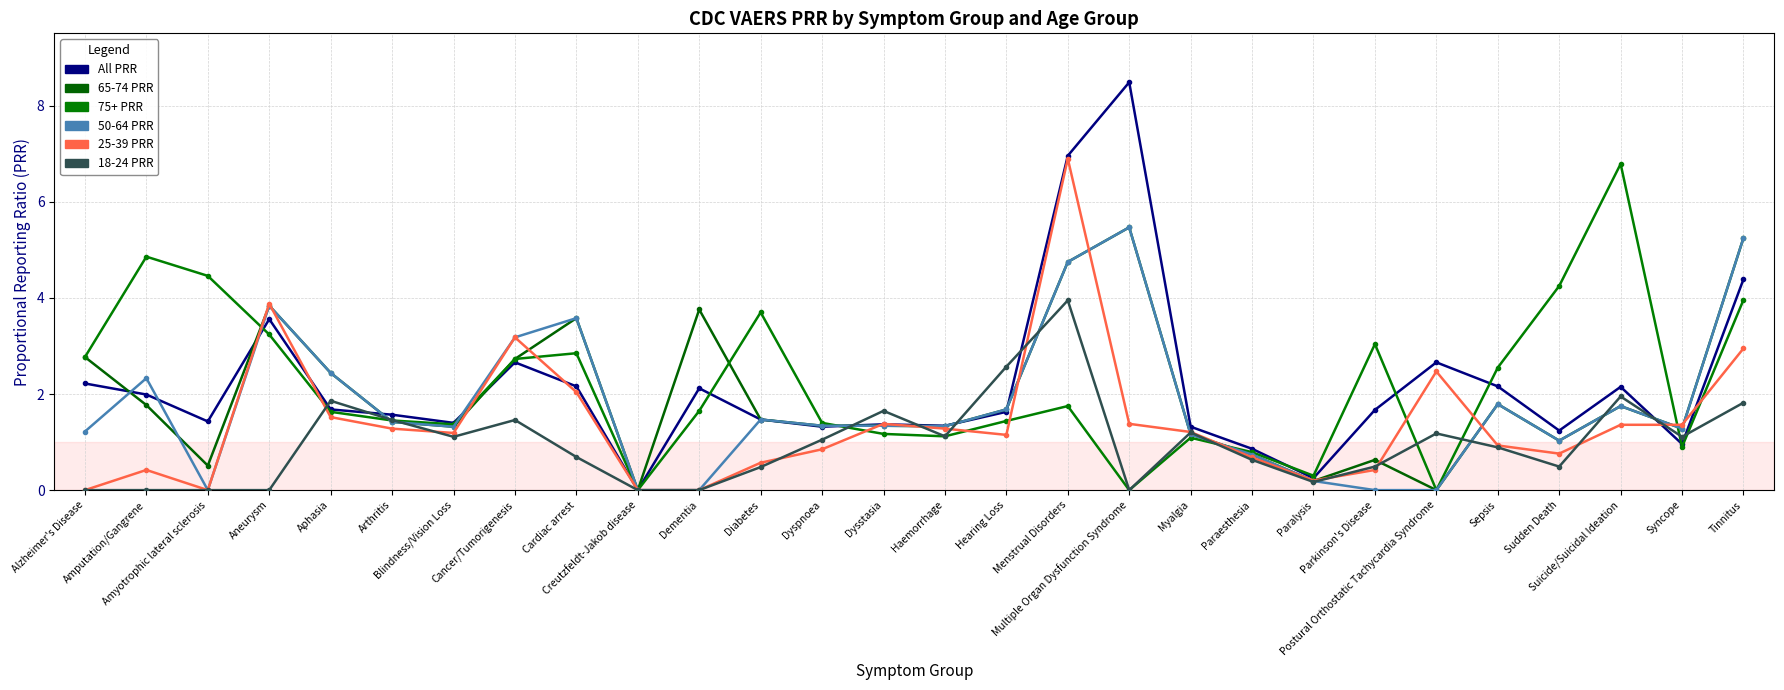

How many distinct data groups are displayed?

6